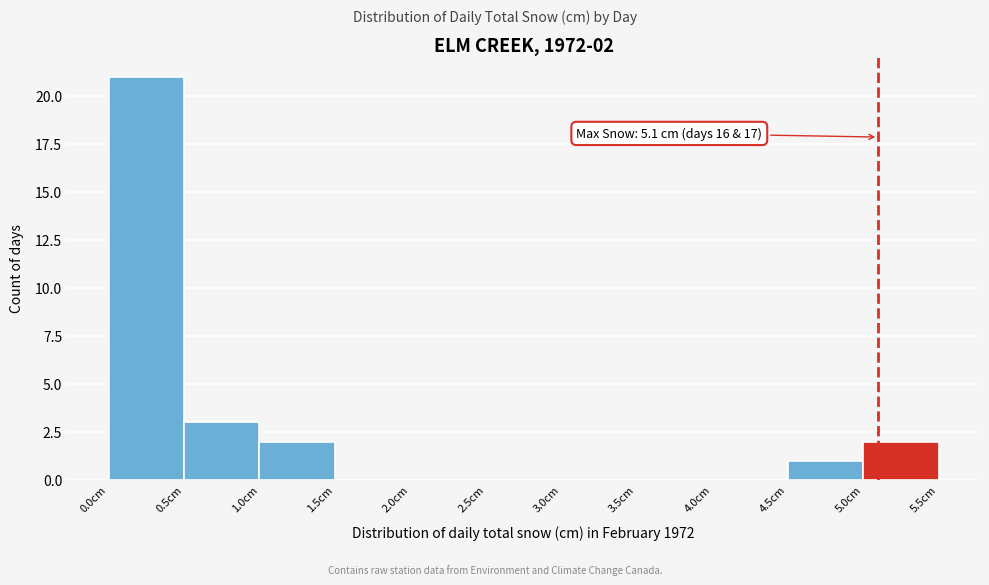

Over which range of the x-axis is the bar tallest?

0.0 to 0.5